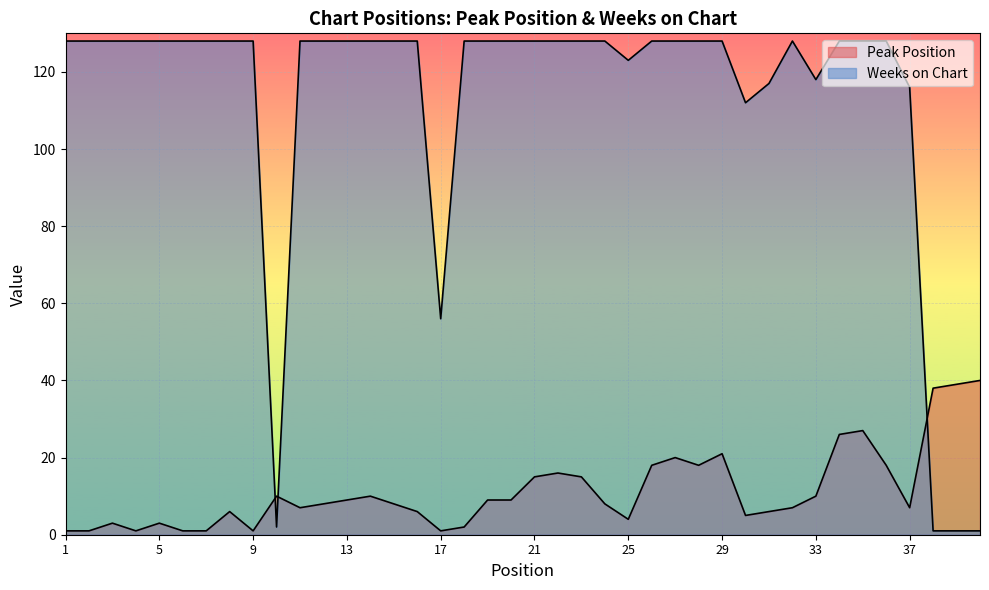

At which category is the sum across all series the highest?

35